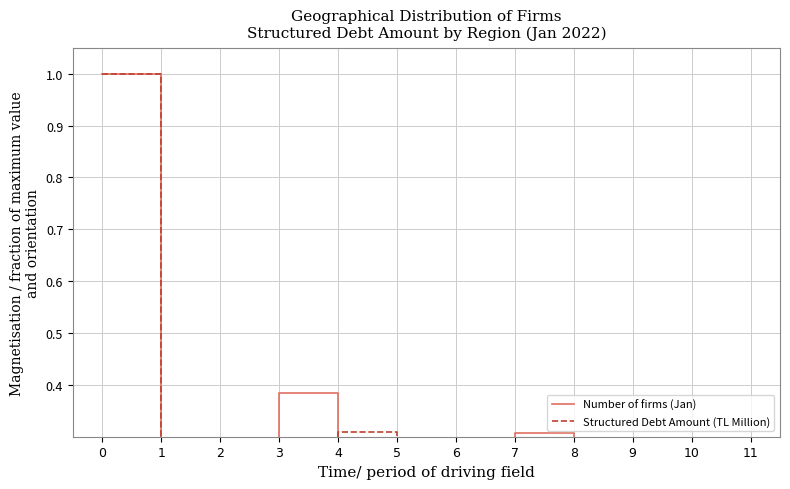

True or false: Number of firms (Jan) and Structured Debt Amount (TL Million) intersect in this chart.

True